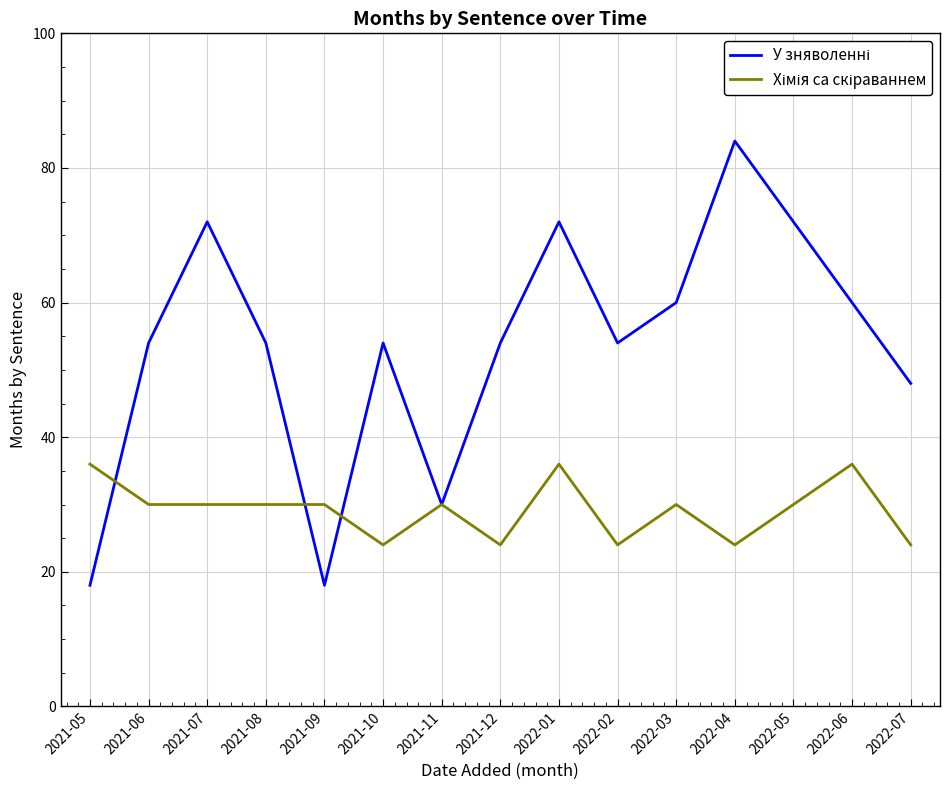

Which label corresponds to the largest value in the chart?

2022-04